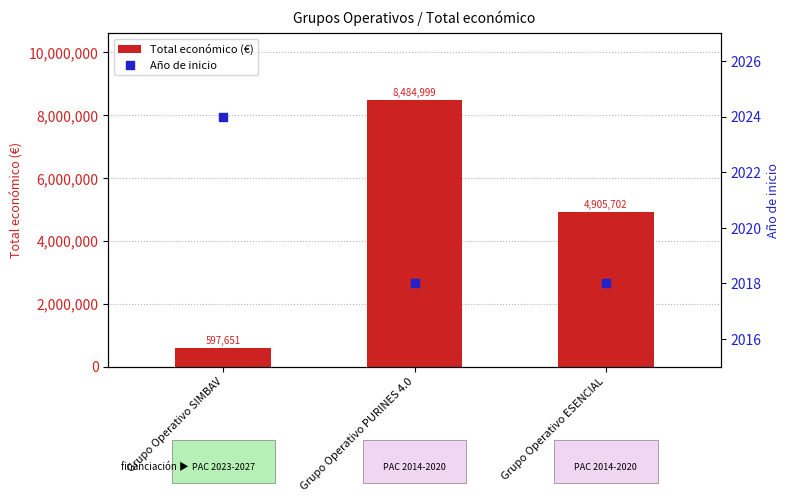

At which category is the sum across all series the highest?

Grupo Operativo PURINES 4.0